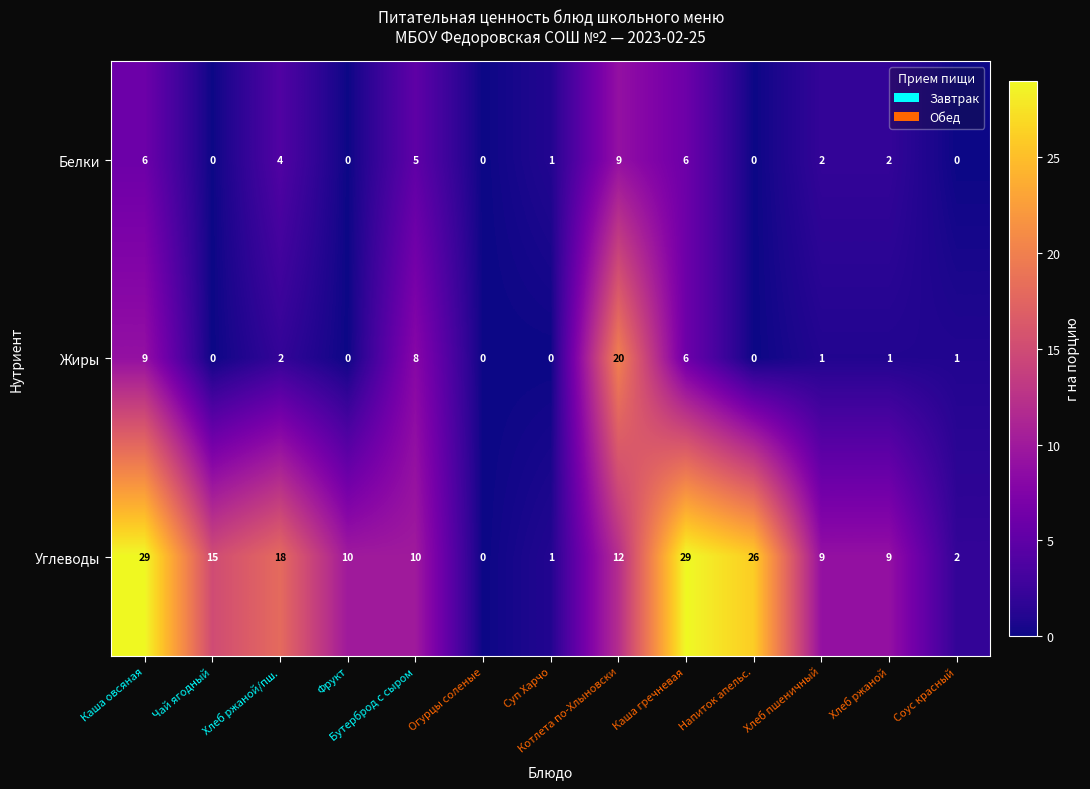

Which series changed the most between Хлеб ржаной/пш. and Хлеб пшеничный?

Углеводы